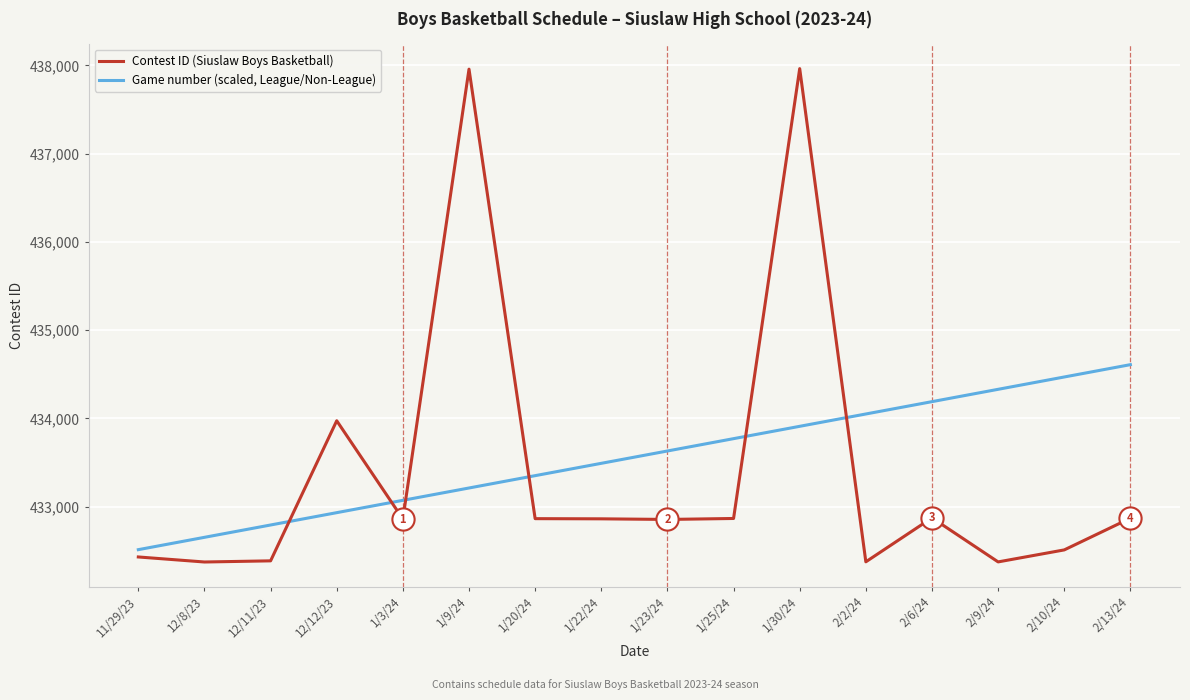

How many times do Contest ID (Siuslaw Boys Basketball) and Game number (scaled, League/Non-League) cross each other?

6